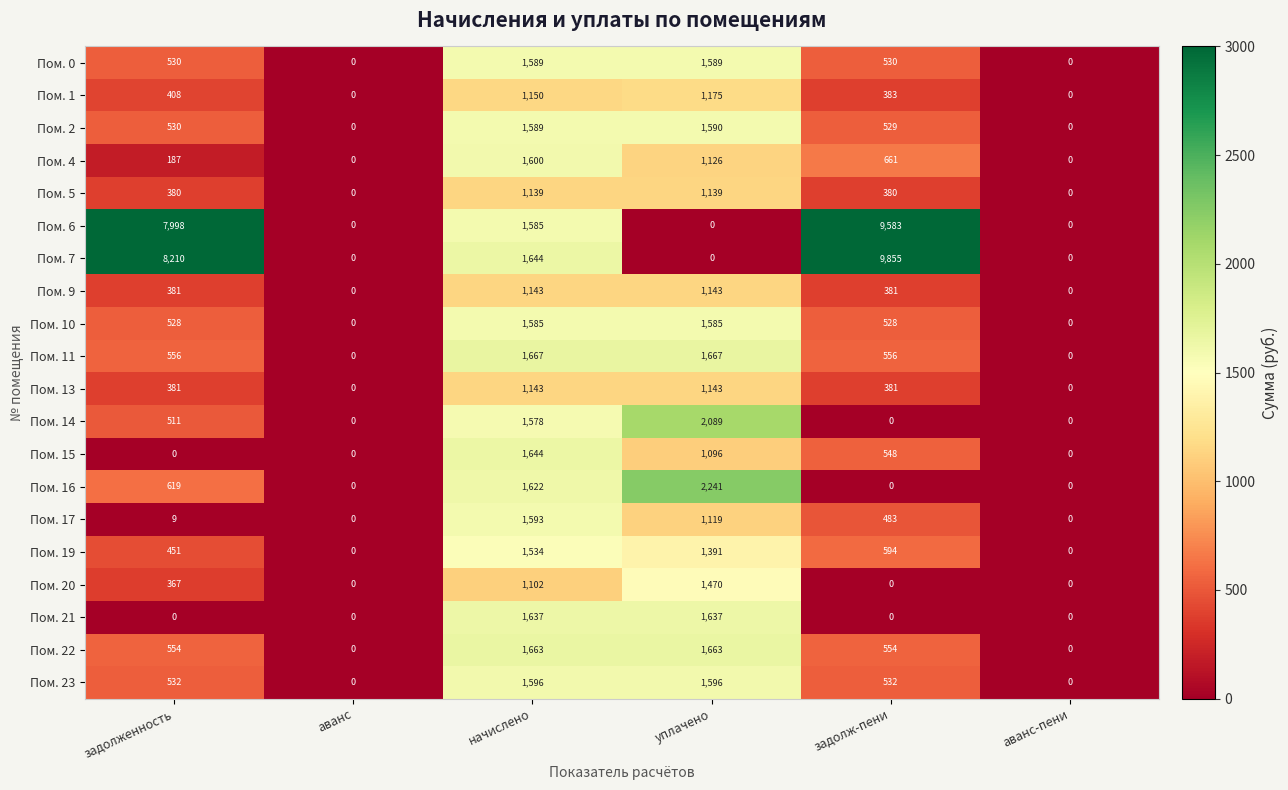

Count the Пом. 21 values in the range 0 to 1637.

6